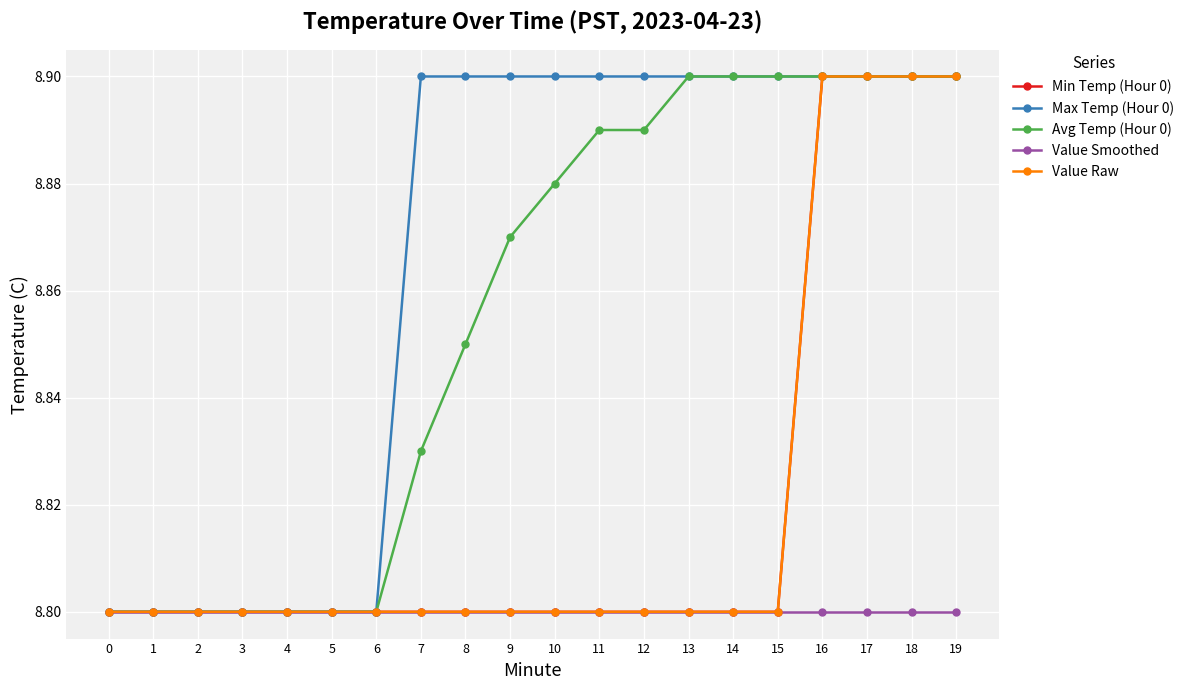

True or false: Max Temp (Hour 0) and Avg Temp (Hour 0) intersect in this chart.

False